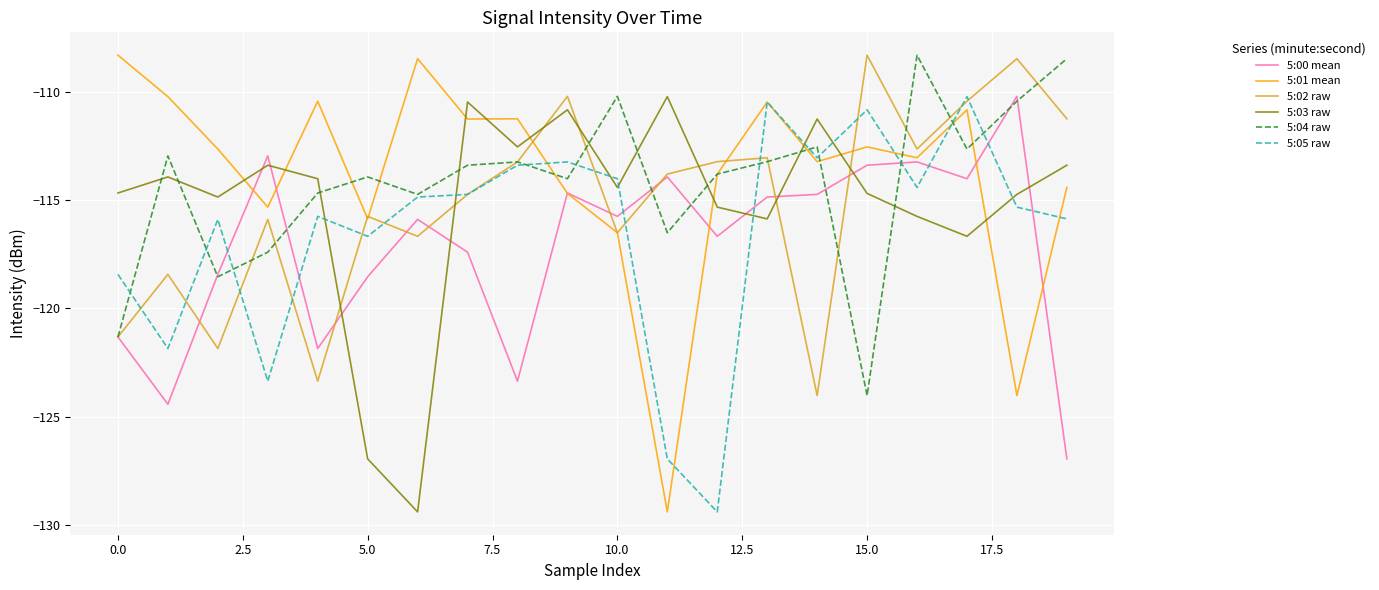

At how many categories does at least one series exceed -111?

14